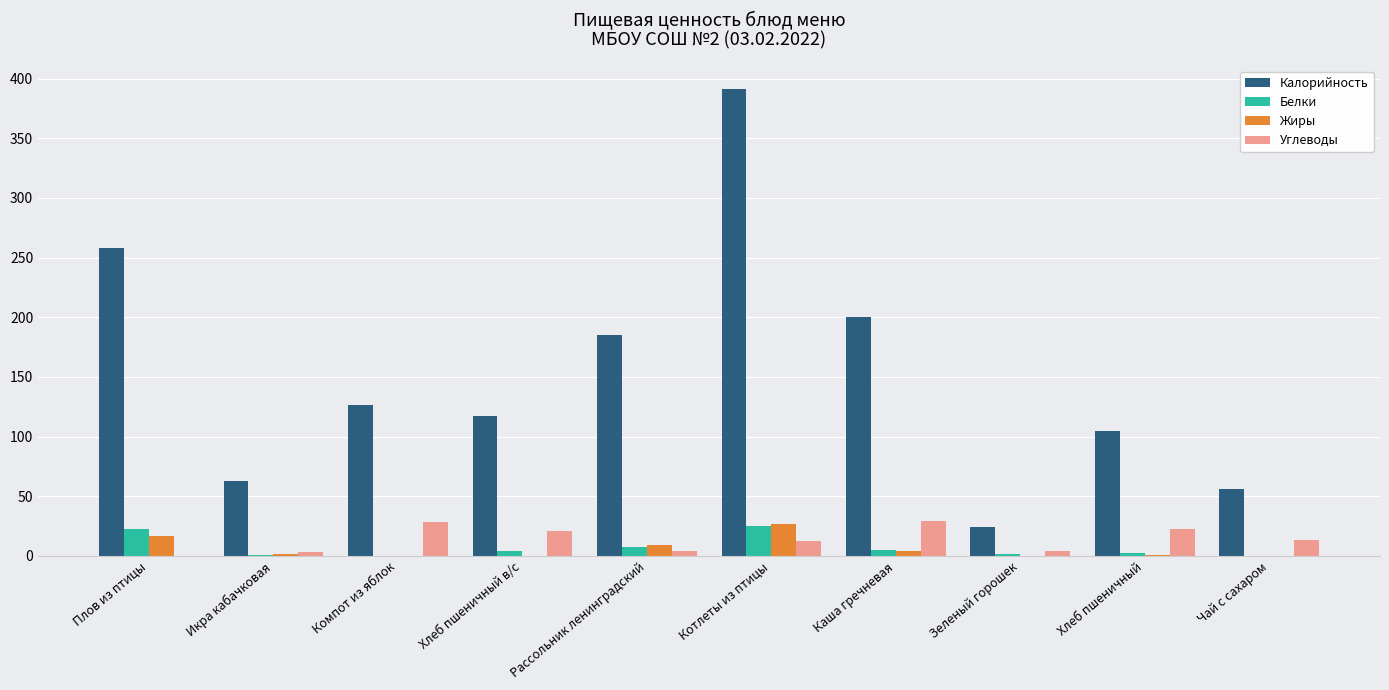

Is the value of Калорийность at Хлеб пшеничный greater than the value of Белки at Зеленый горошек?

Yes